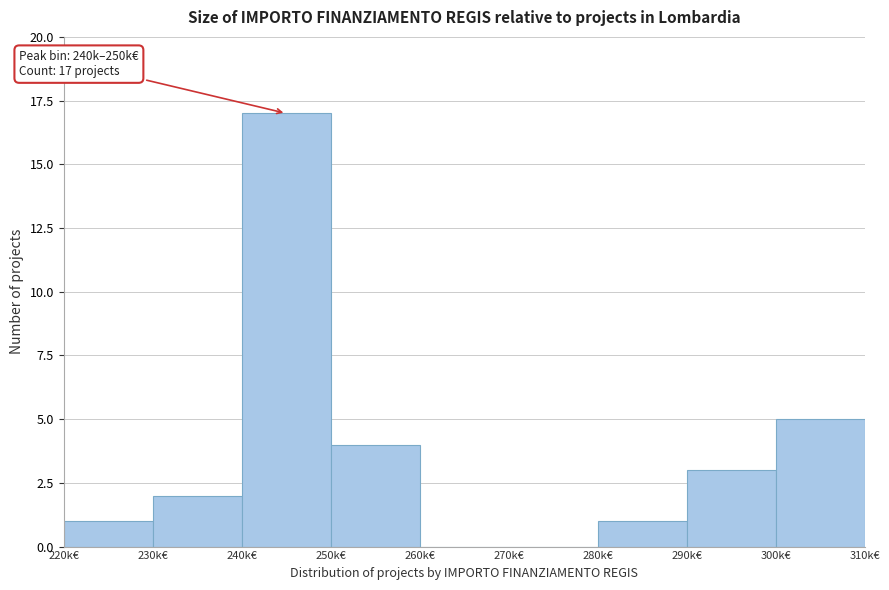

Reading left to right, transcribe all the data shown in this chart.

220k€=1	230k€=2	240k€=17	250k€=4	260k€=0	270k€=0	280k€=1	290k€=3	300k€=5